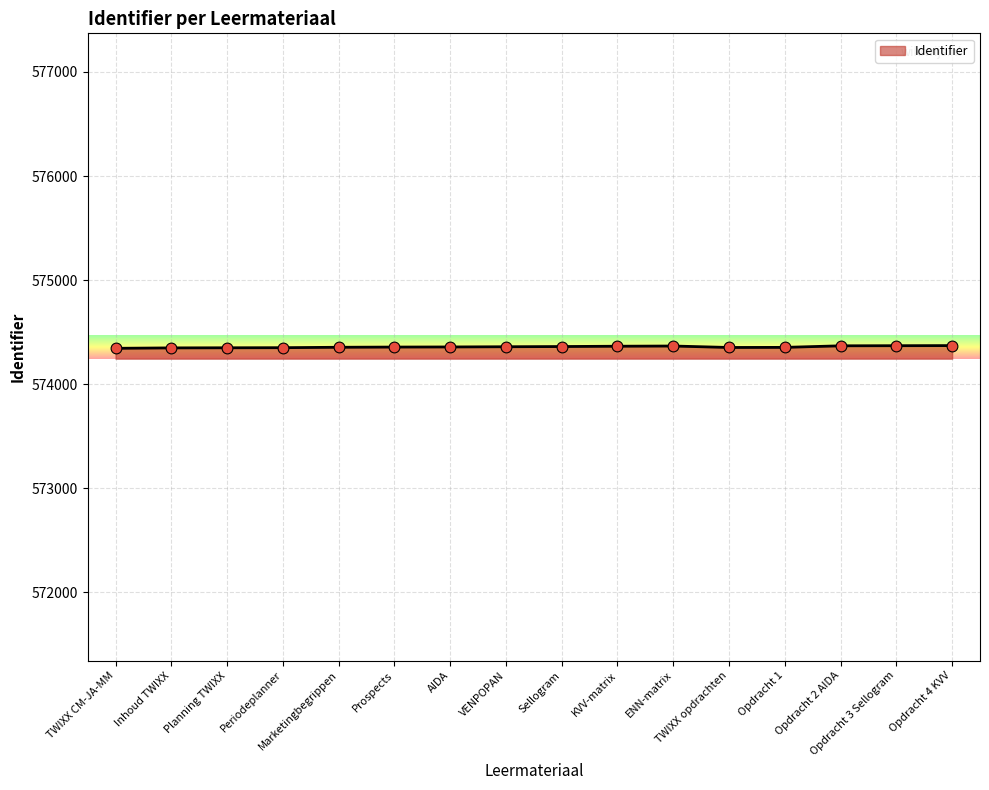

What is the change in value from Planning TWIXX to KVV-matrix?

+15